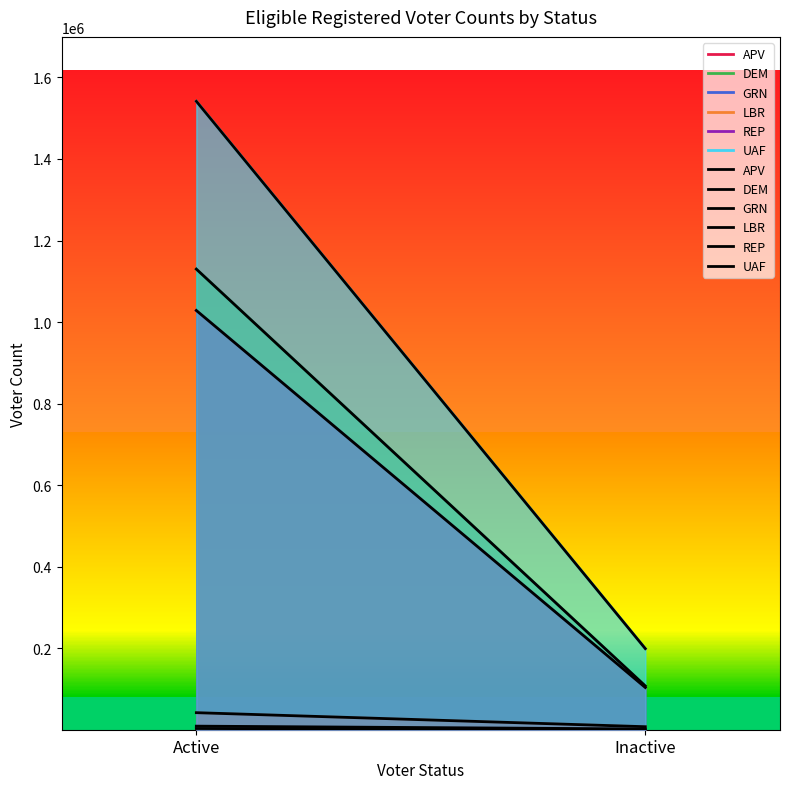

What is the difference between the maximum and minimum values in the GRN series?

6926